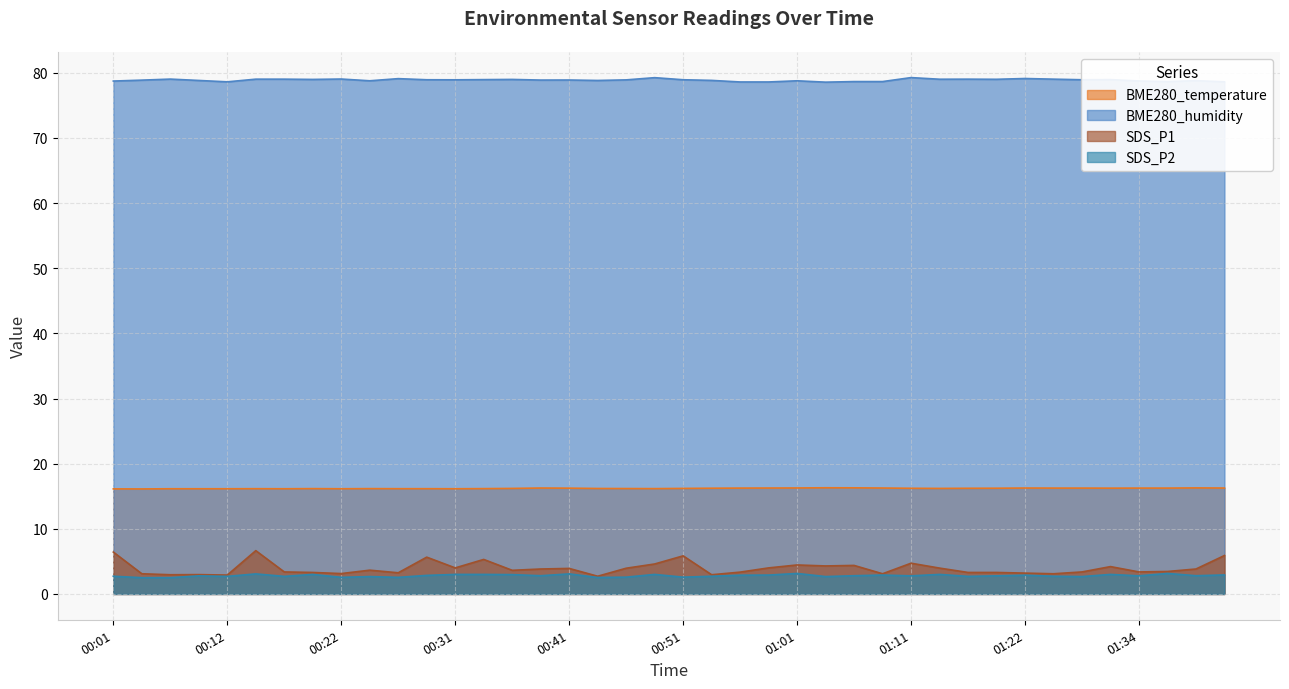

Rank the series at 01:34 from lowest to highest value.

SDS_P2, SDS_P1, BME280_temperature, BME280_humidity